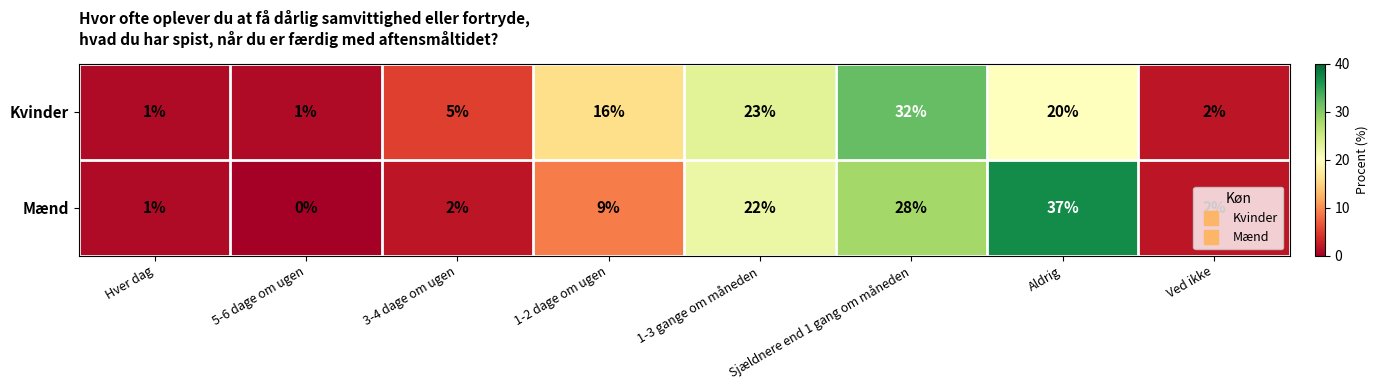

Which series has the largest total across all categories?

Mænd